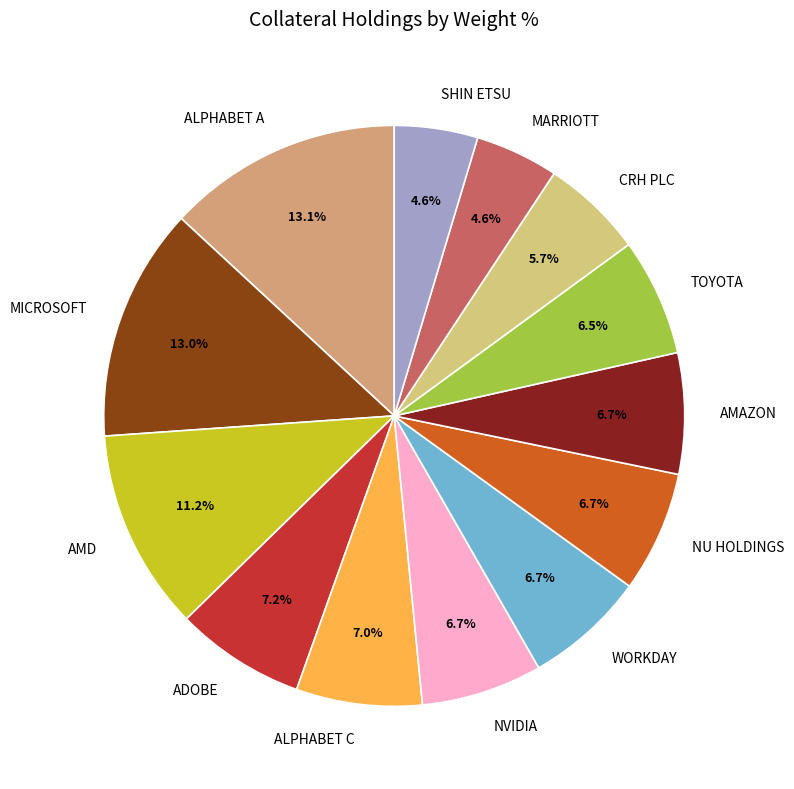

Is there a majority slice in this chart?

No